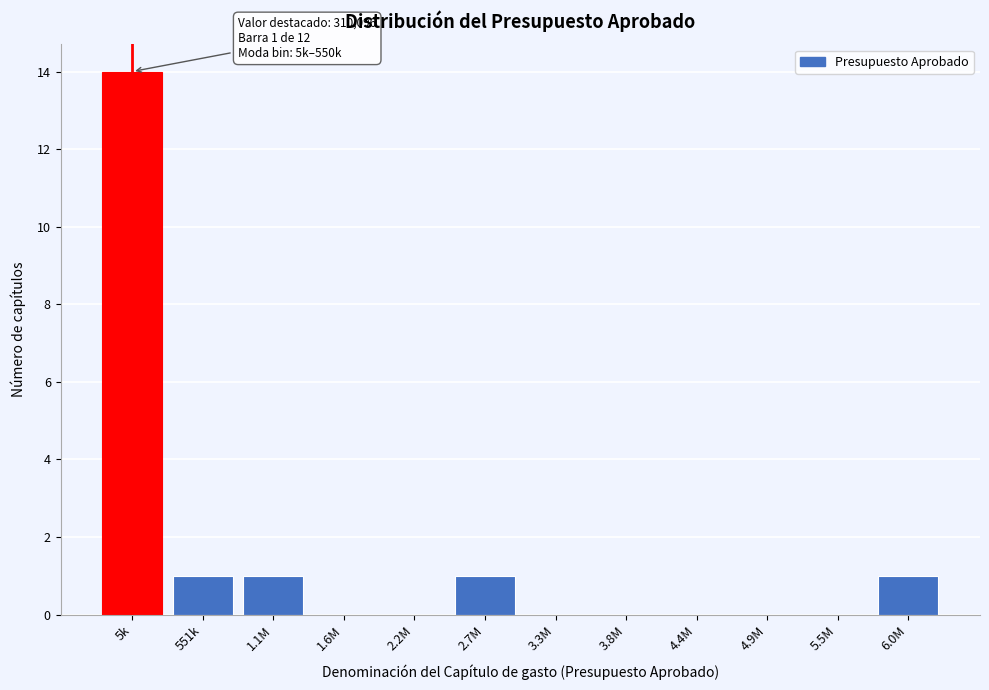

Reading right to left, what are all the values shown in this chart?

6.0M=1	5.5M=0	4.9M=0	4.4M=0	3.8M=0	3.3M=0	2.7M=1	2.2M=0	1.6M=0	1.1M=1	551k=1	5k=14